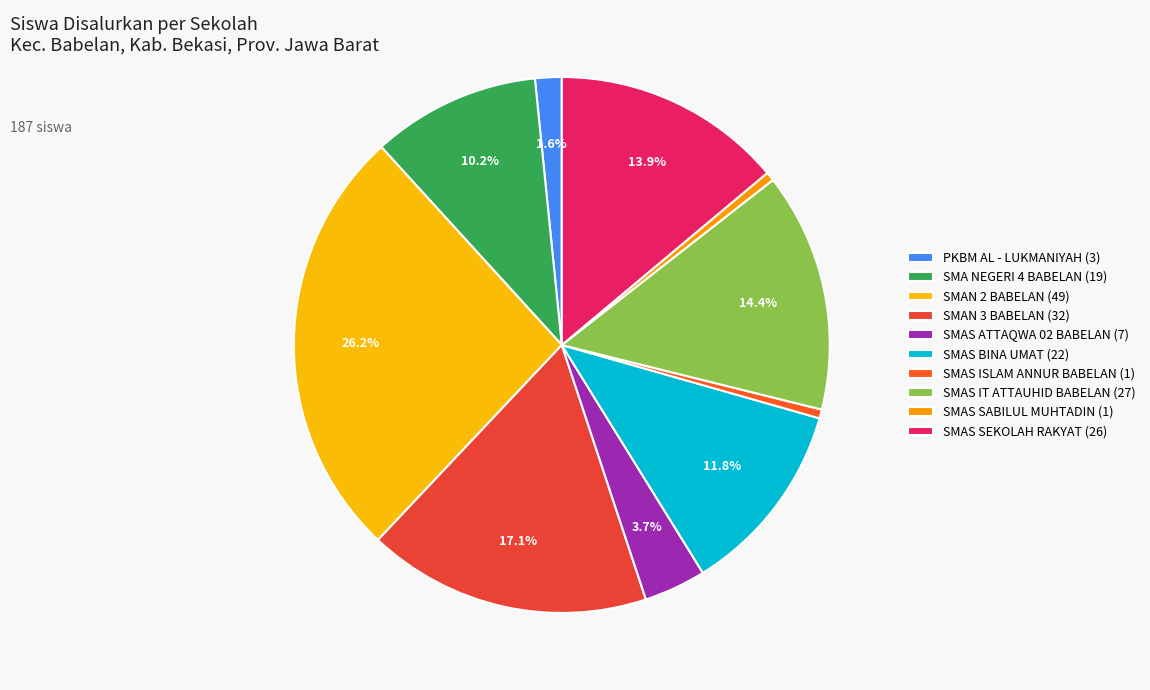

What is the change in value from SMAS ATTAQWA 02 BABELAN to SMAS SABILUL MUHTADIN?

-6